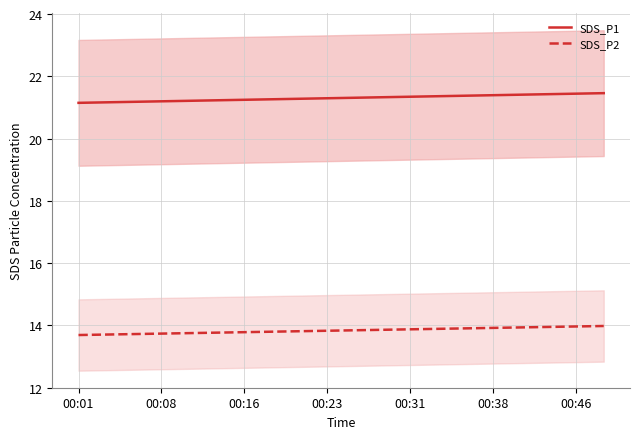

What is the value of the SDS_P2 point at the 10th from the left?

13.8